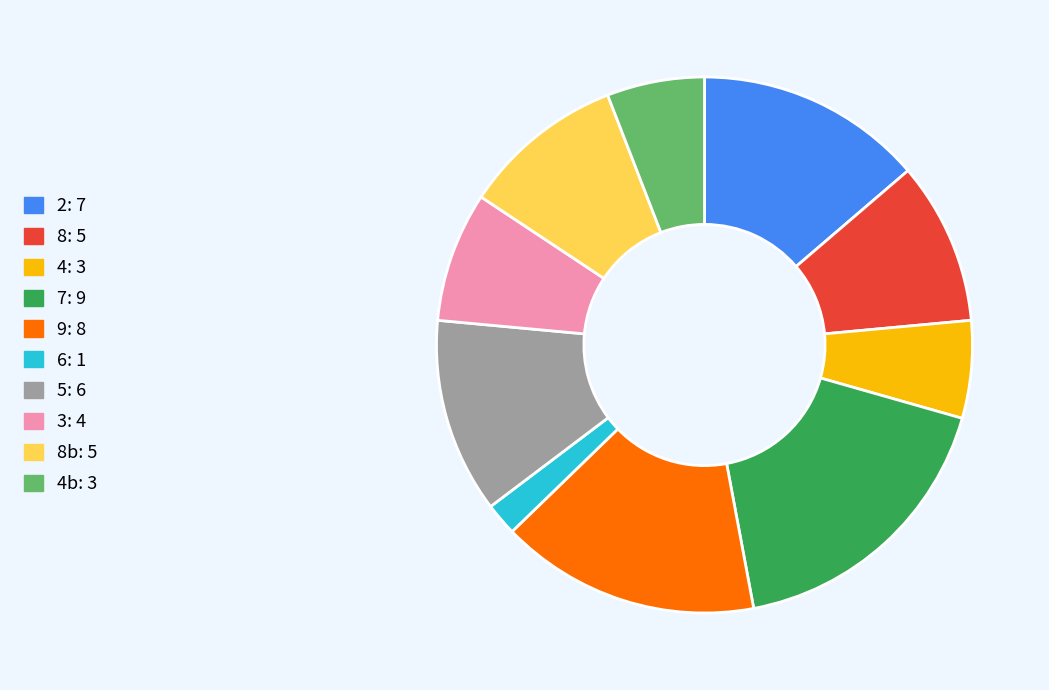

How many slices are in this pie chart?

10